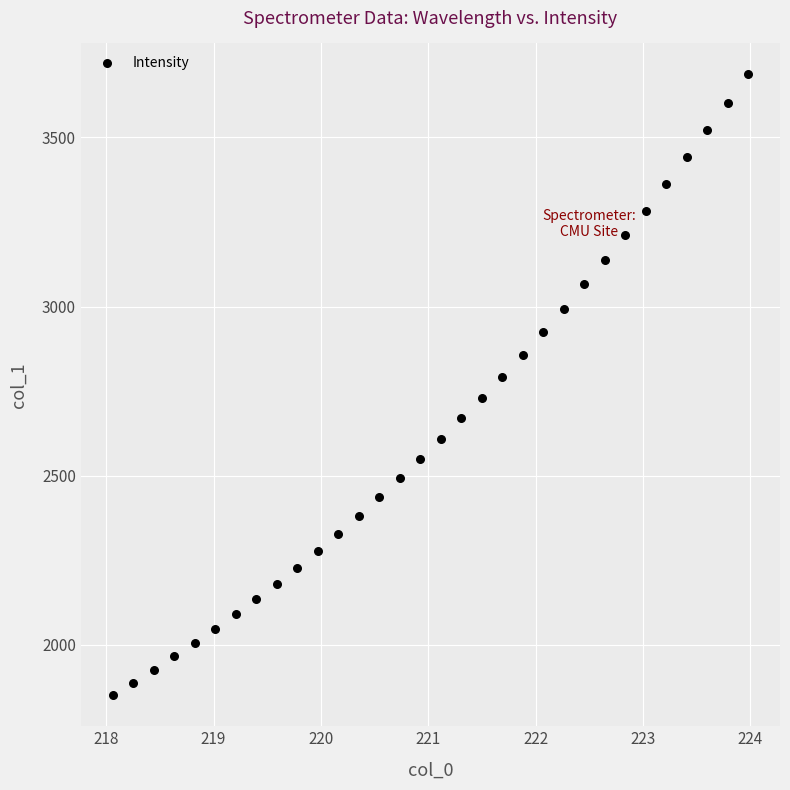

What is the range of X values (max minus min)?

5.9